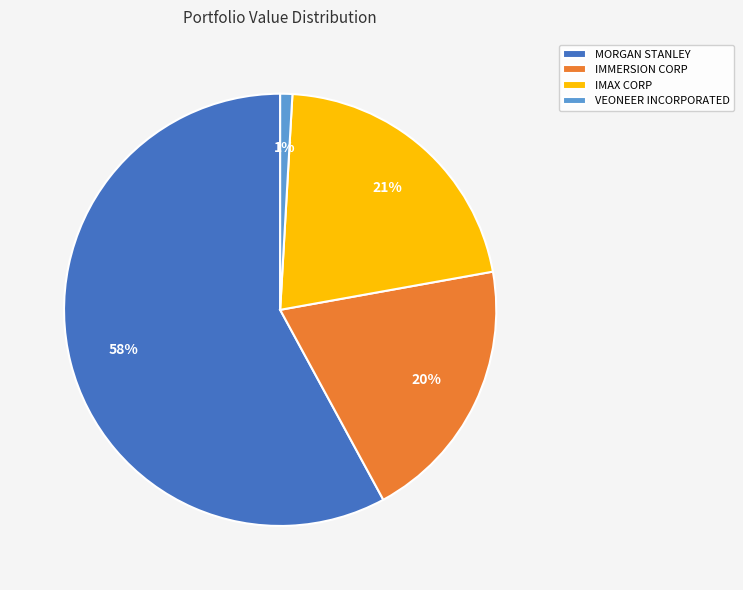

Is it true that MORGAN STANLEY is 58% of the pie?

True